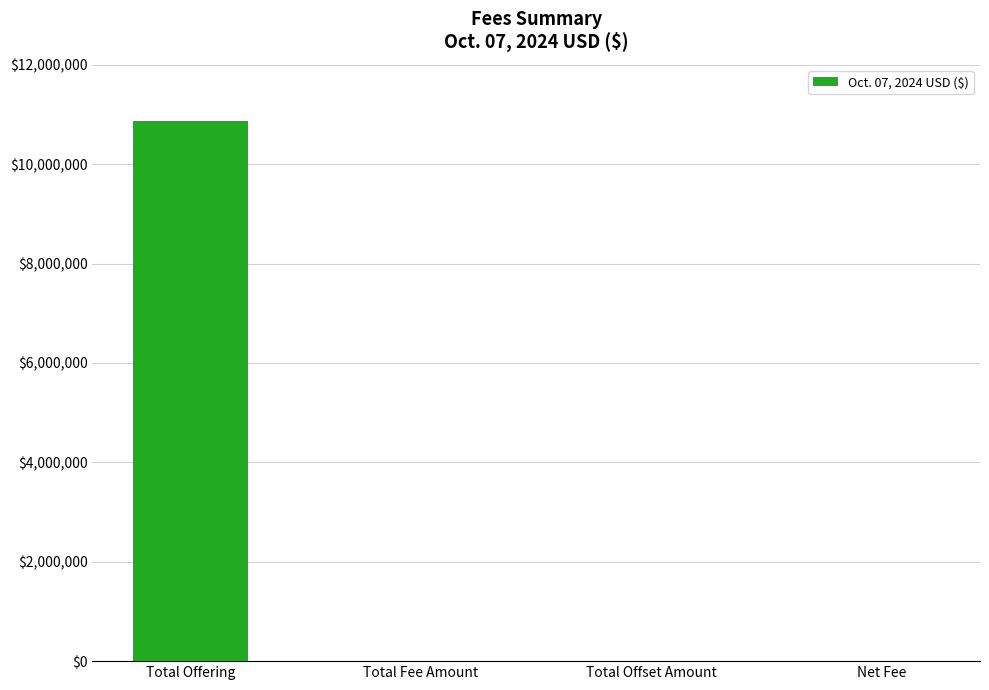

Between Net Fee and Total Offering, which is larger?

Total Offering